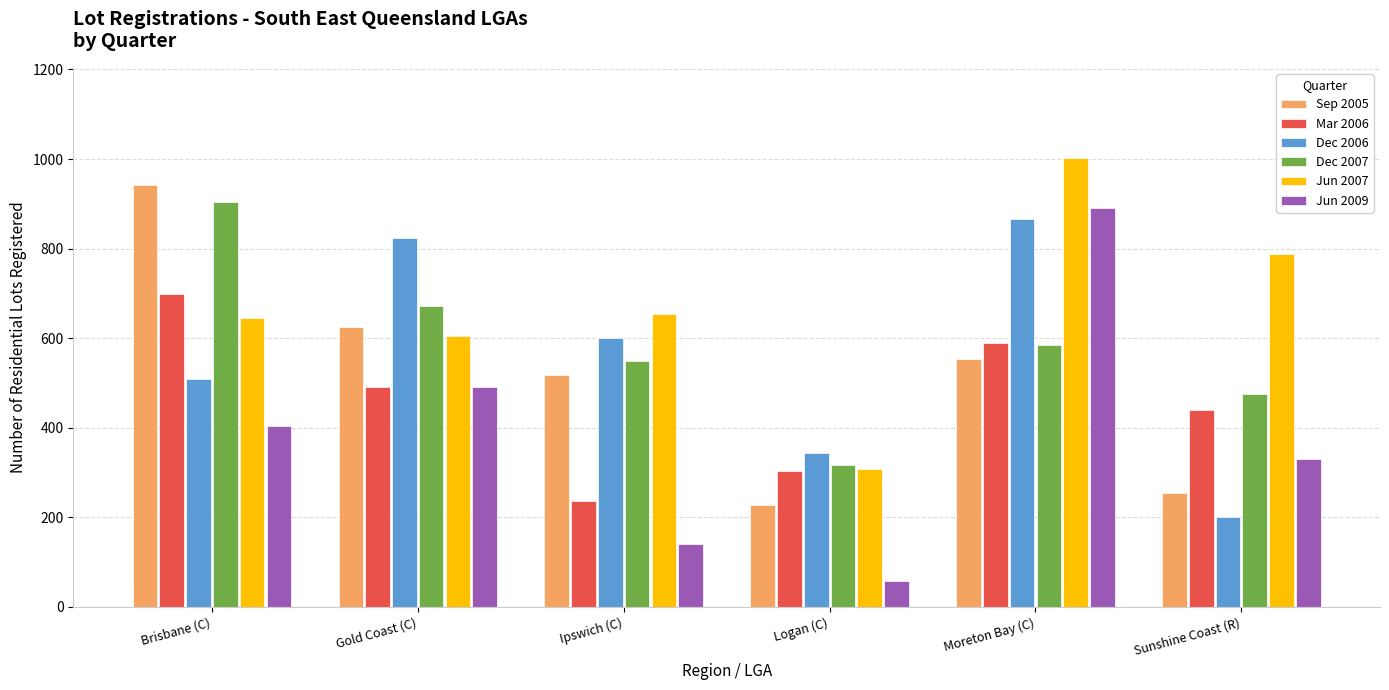

How many bars are there in each group?

6